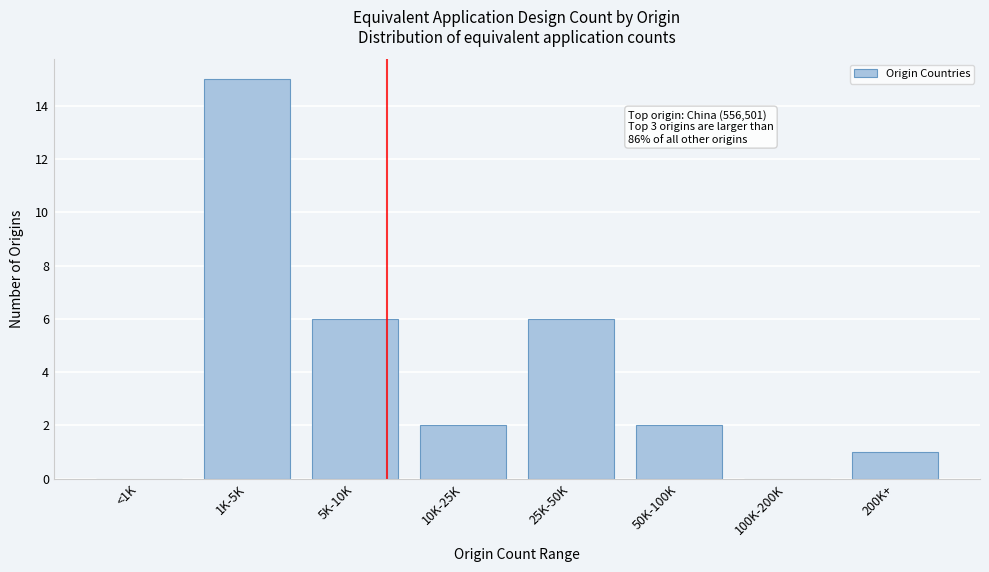

Reading left to right, what are all the values shown in this chart?

<1K=0	1K-5K=15	5K-10K=6	10K-25K=2	25K-50K=6	50K-100K=2	100K-200K=0	200K+=1